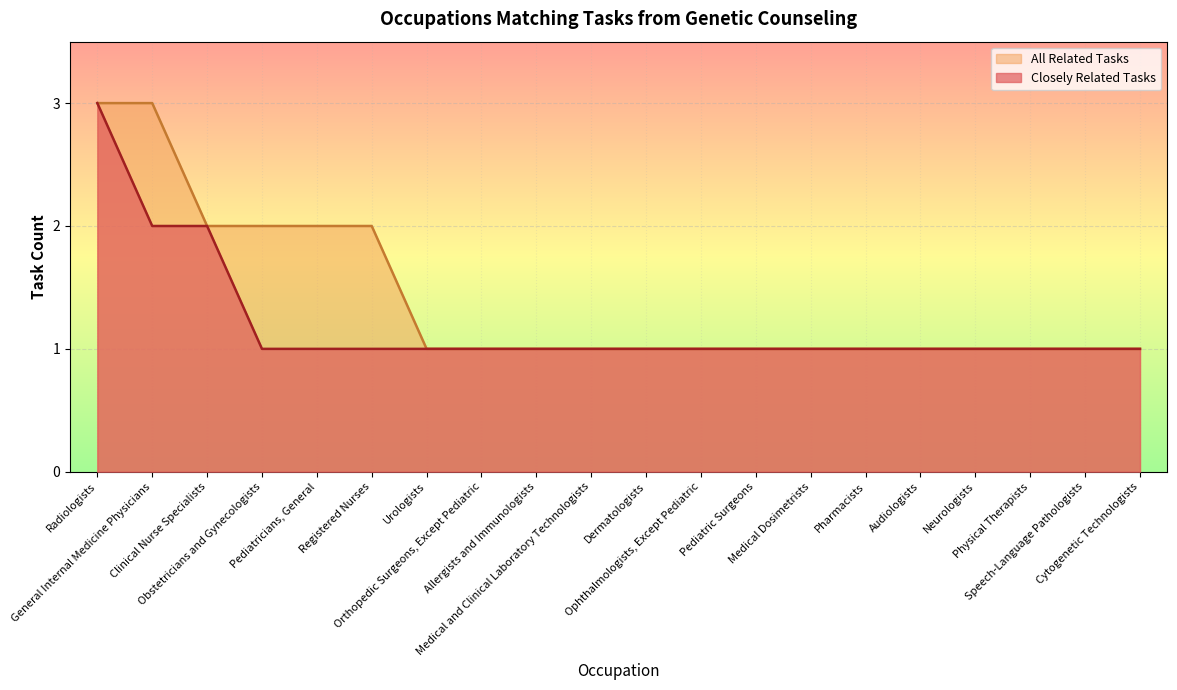

The value of Closely Related Tasks at General Internal Medicine Physicians is 1. True or false?

False